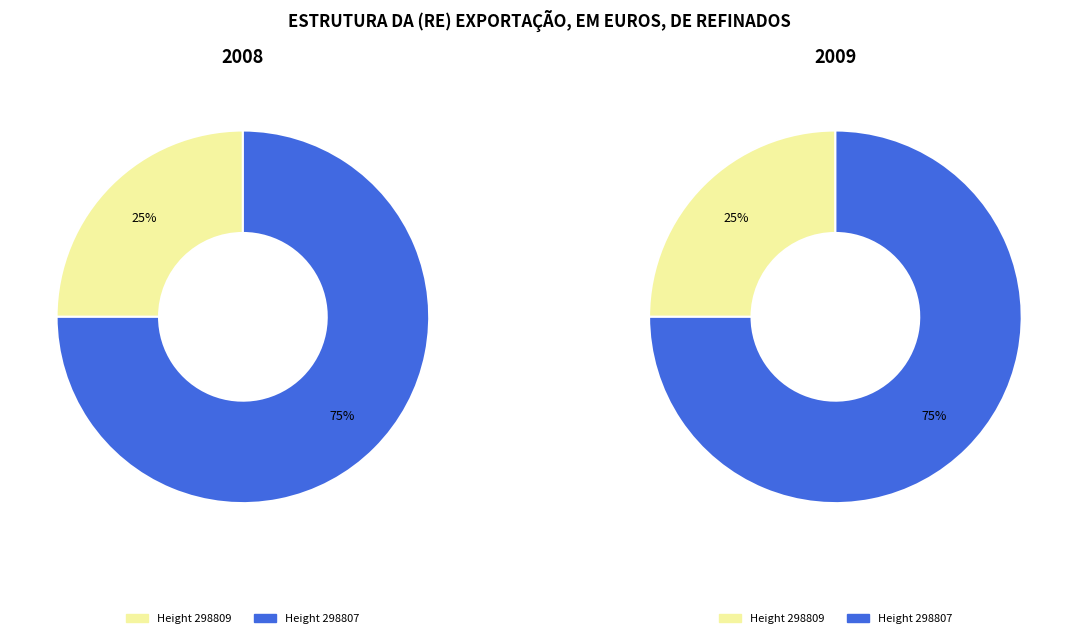

Which slice is the smallest?

298809